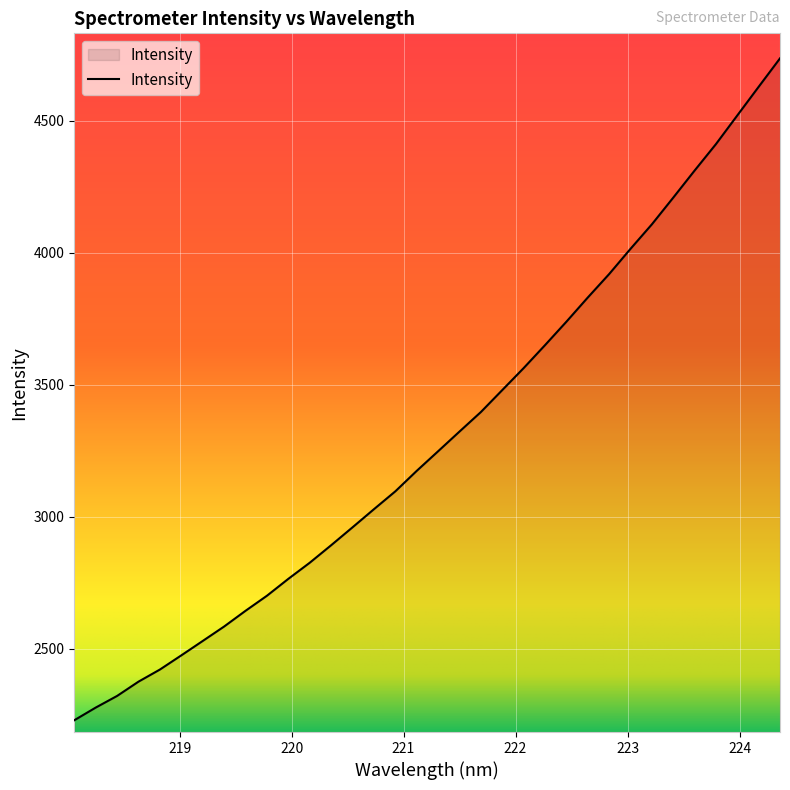

What is the maximum value shown in the chart?

4735.3